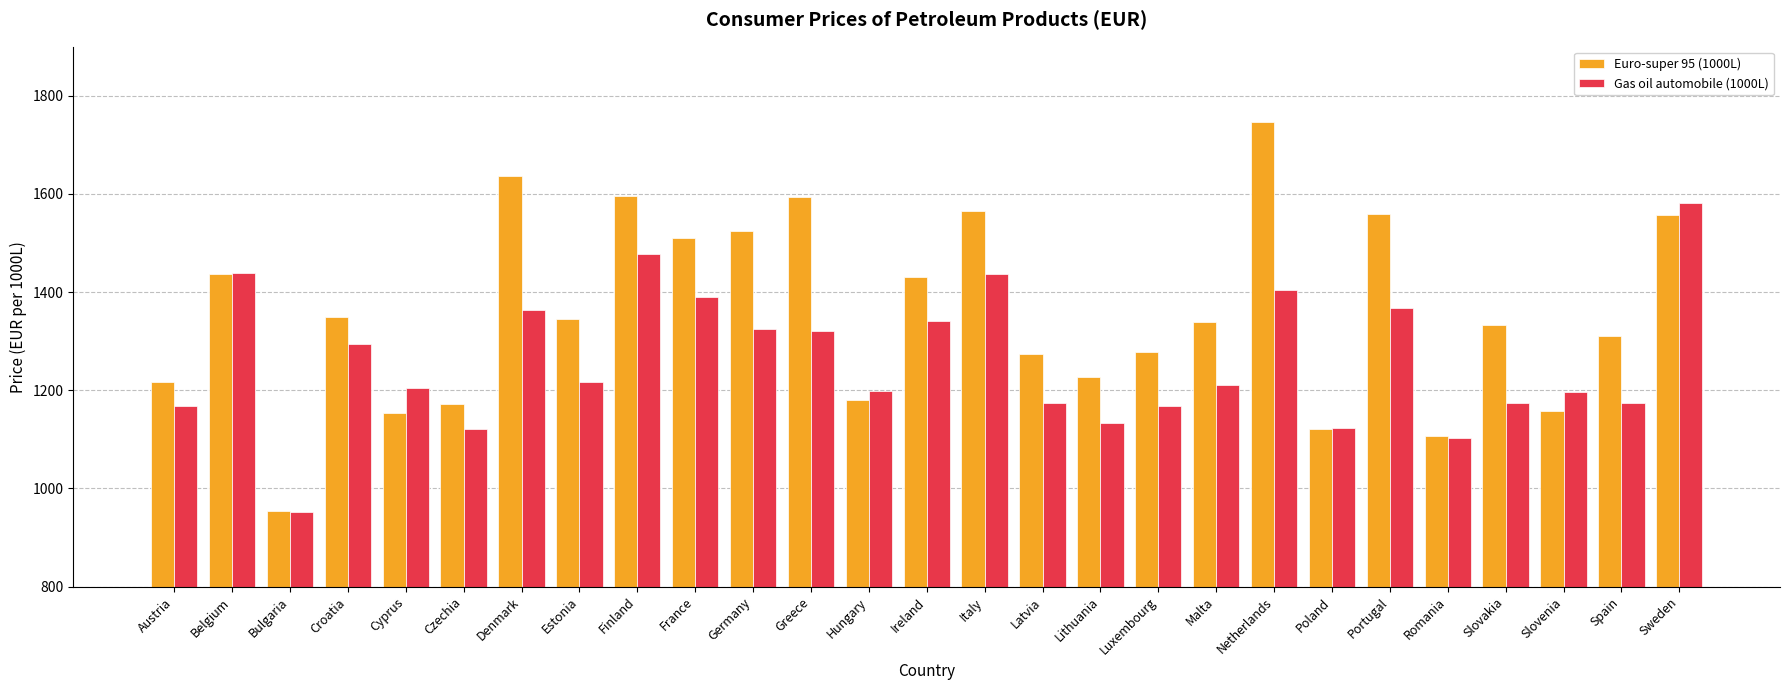

List the series in order of their peak value, highest first.

Euro-super 95 (1000L), Gas oil automobile (1000L)